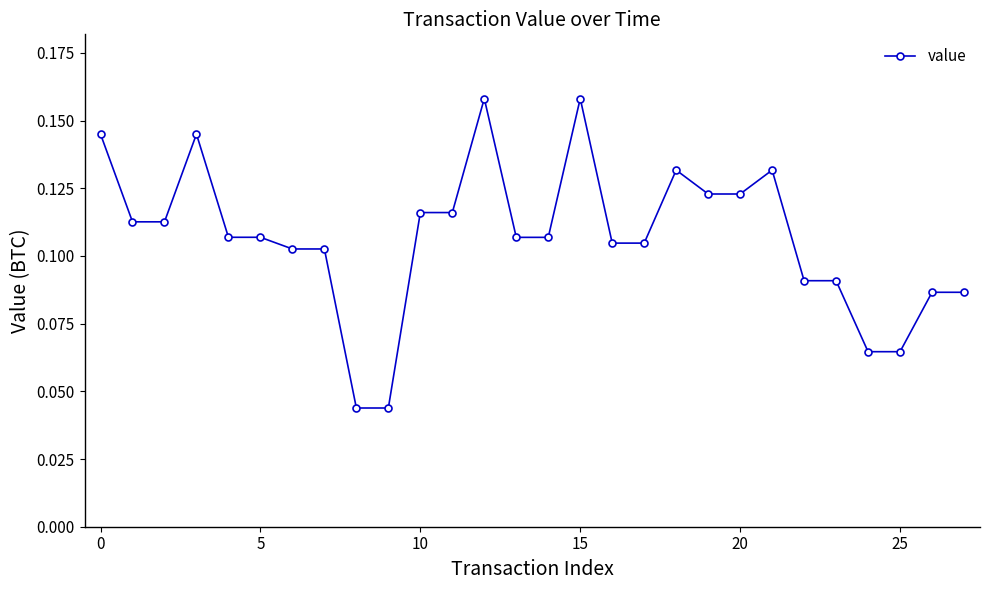

Count the values in the range 0 to 1.

28